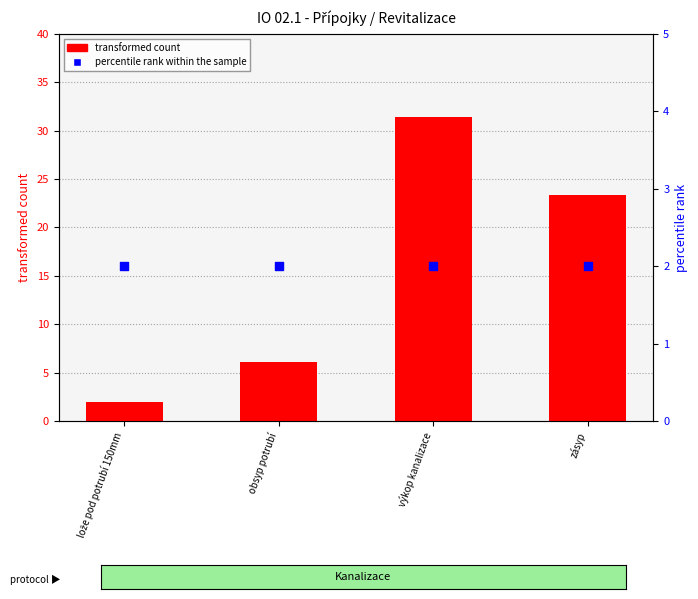

What is the total value across all series at lože pod potrubí 150mm?

4.0